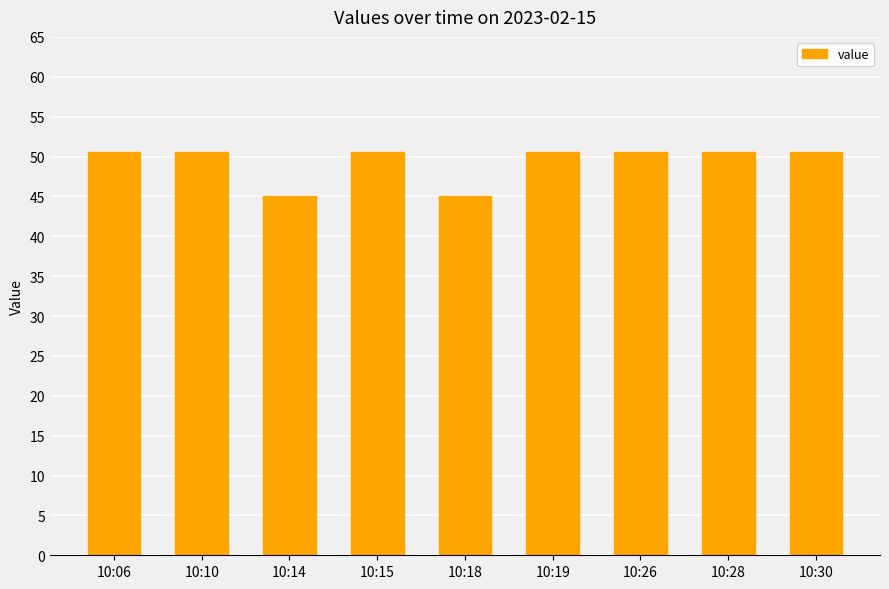

What is the value of the 3rd bar from the left?

45.0